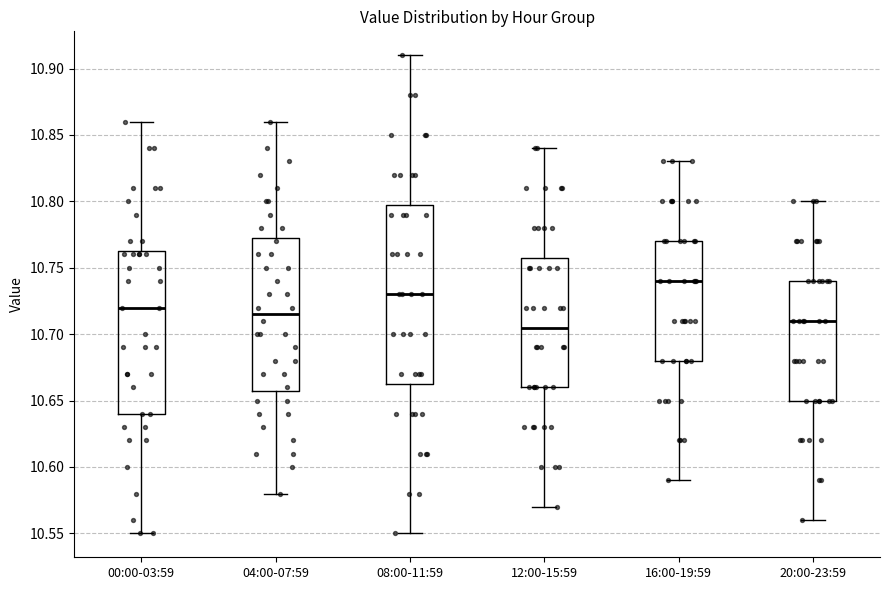

Where is the lower edge of the box for 12:00-15:59 on the y-axis? The values are not printed on the chart, so give them approximately, as read against the axis.

10.660